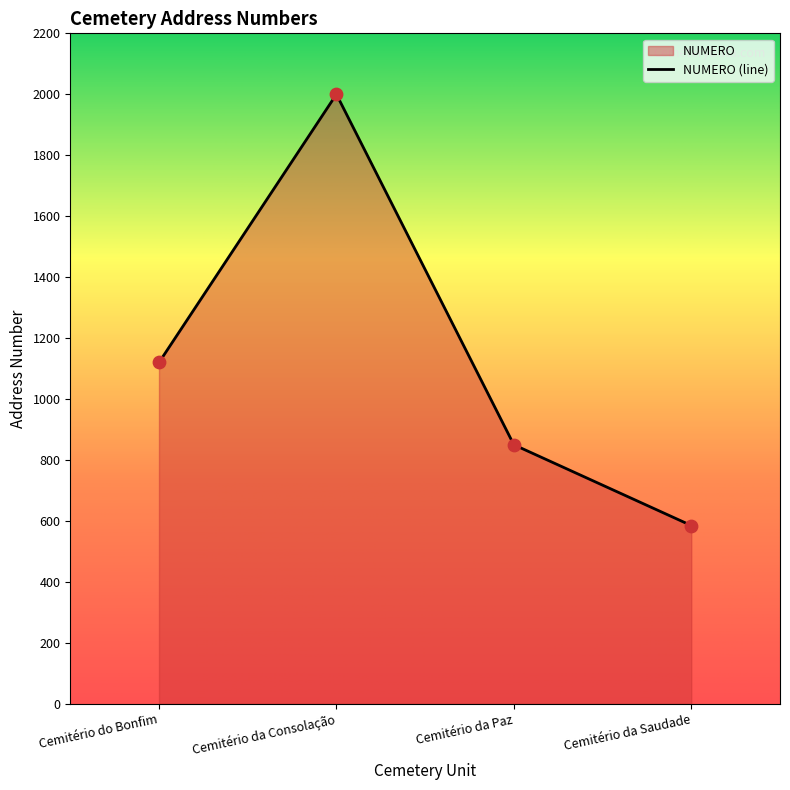

Approximately how many times larger is the value at Cemitério da Consolação compared to Cemitério da Saudade?

3.4